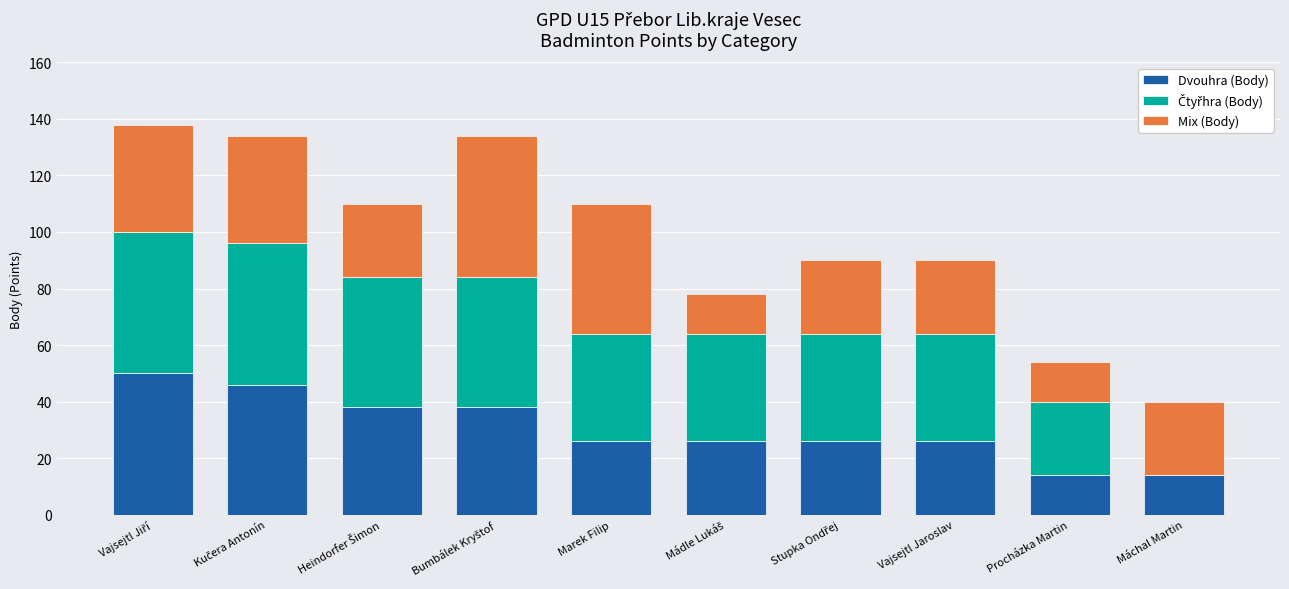

How many data points does each series have?

10